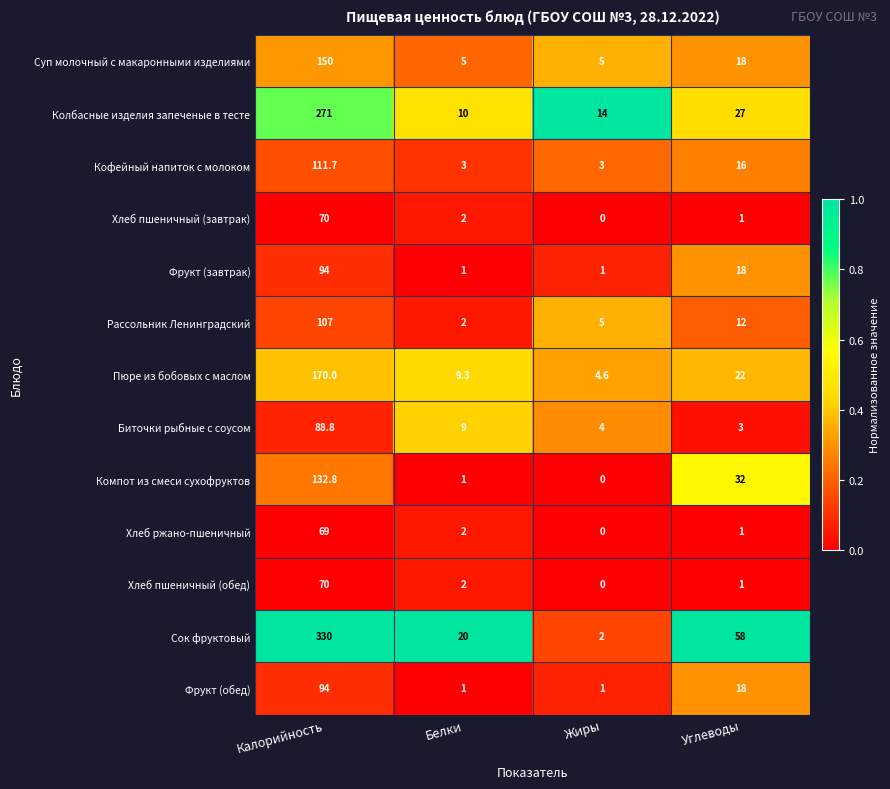

Where does the Пюре из бобовых с маслом series first go above 22?

Калорийность